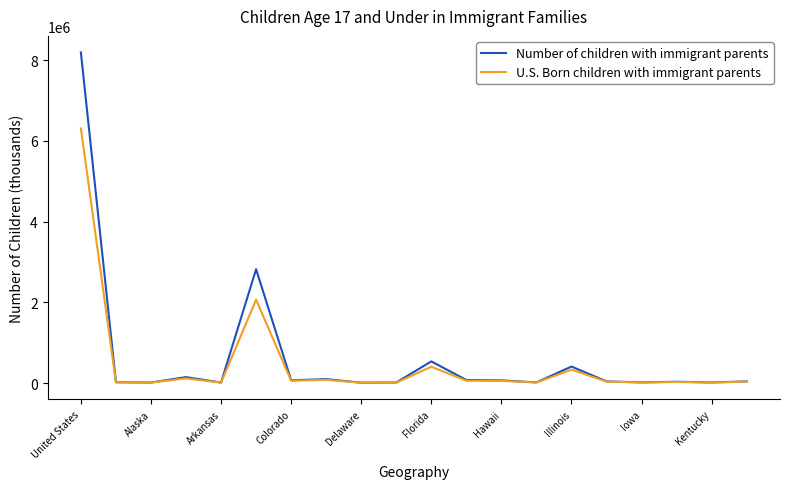

Rank the series by their maximum value, from highest to lowest.

Number of children with immigrant parents, U.S. Born children with immigrant parents